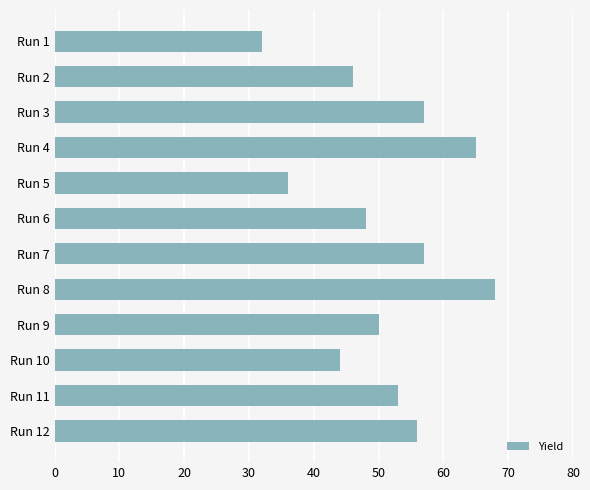

Reading top to bottom, extract all data points from this chart.

32	46	57	65	36	48	57	68	50	44	53	56